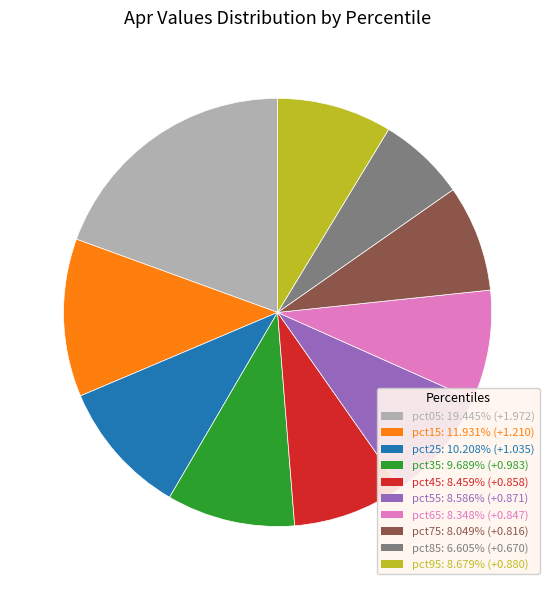

Is it true that pct65 is 8% of the pie?

True